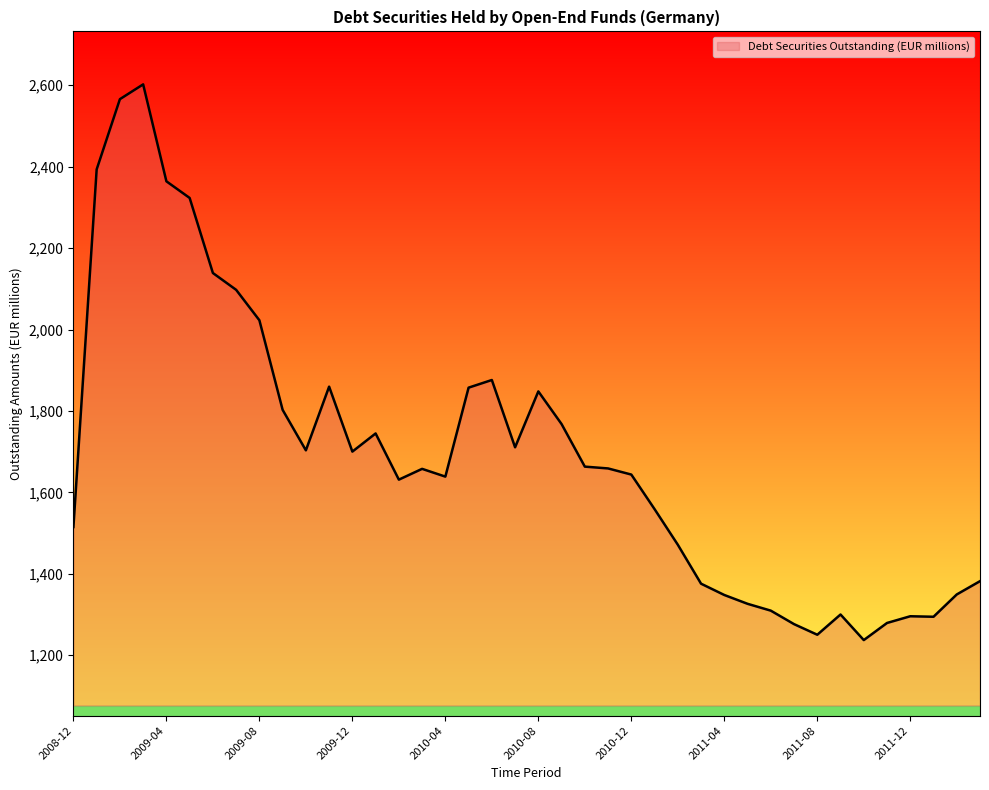

What is the difference between the maximum and minimum values?

1364.7